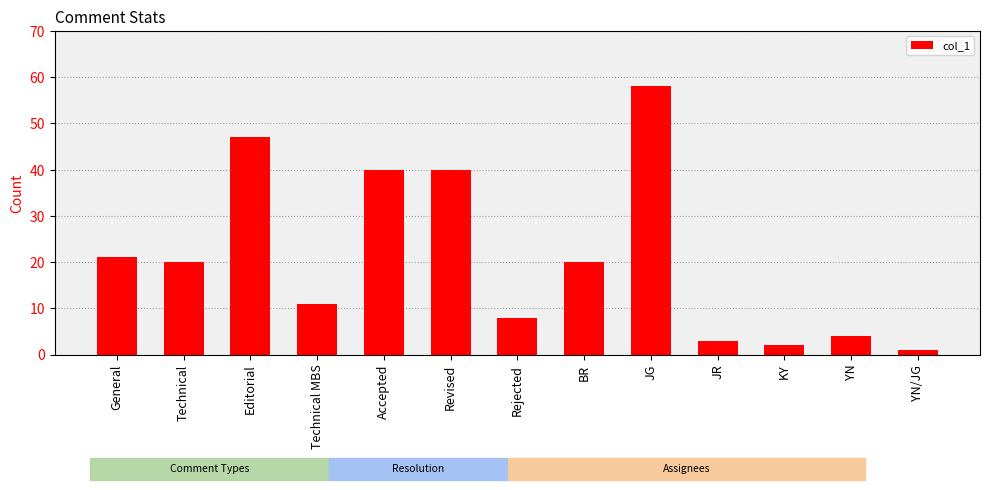

Reading left to right, extract all data points from this chart.

21	20	47	11	40	40	8	20	58	3	2	4	1